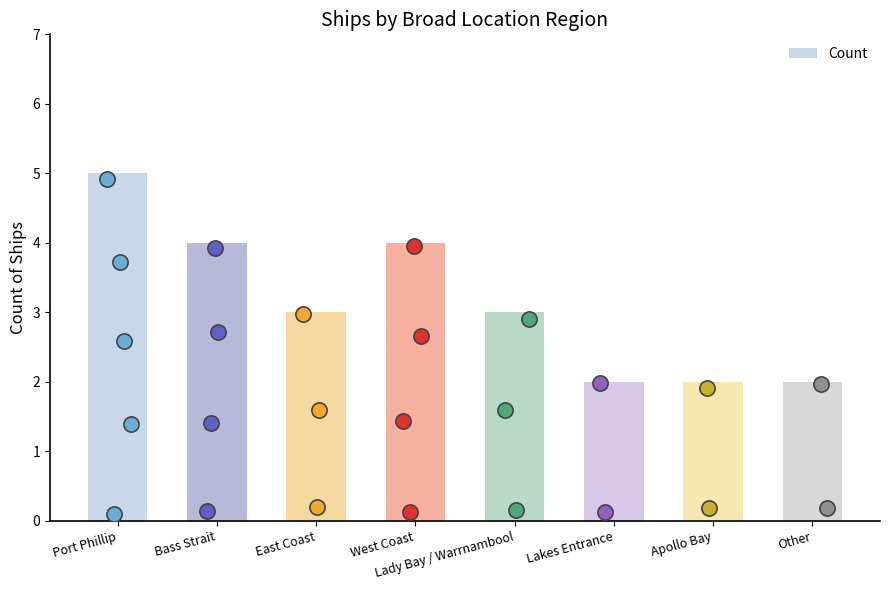

What is the change in value from Port Phillip to Other?

-3